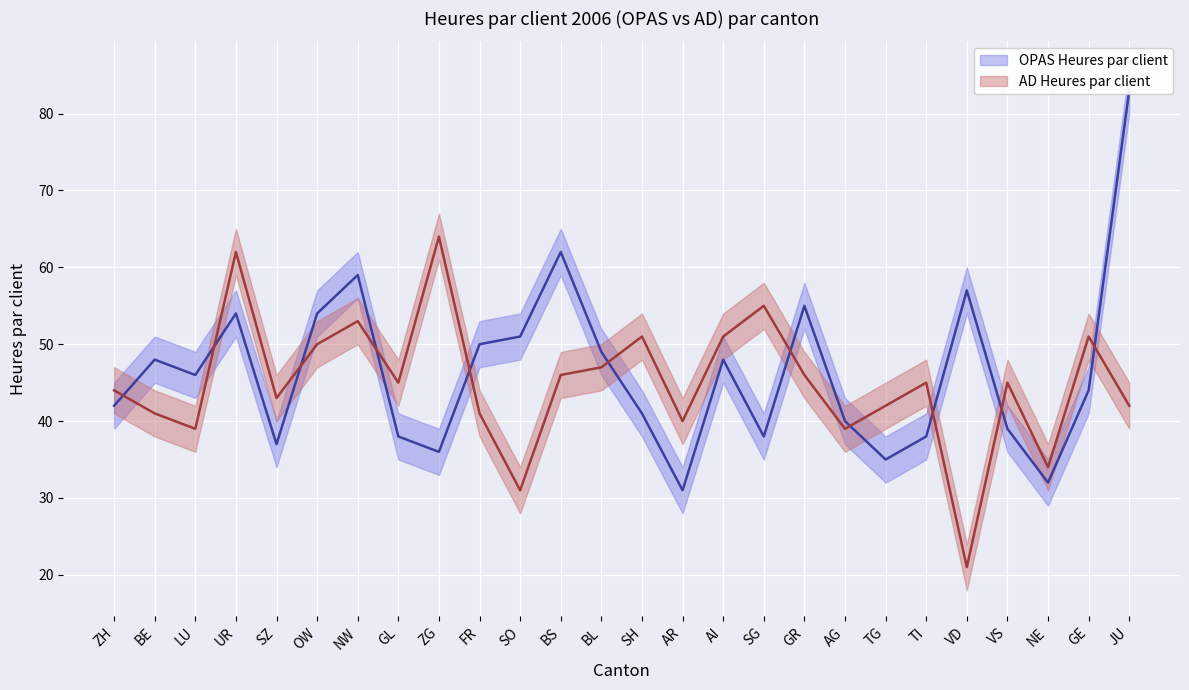

Rank the series by their average value, from highest to lowest.

OPAS Heures par client, AD Heures par client